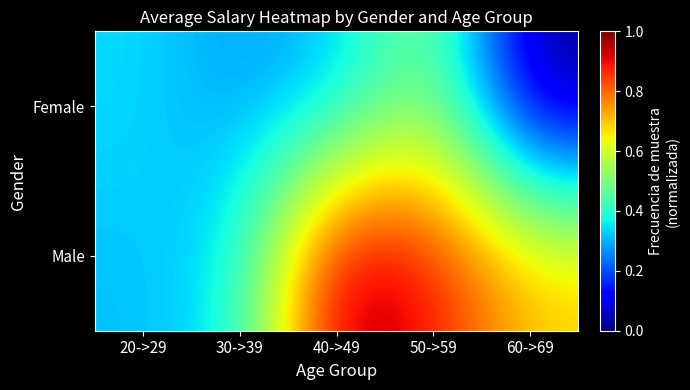

Reading left to right, what are all the values shown in this chart?

Female: 20->29=0.3	30->39=0.3	40->49=0.3	50->59=0.5	60->69=0.0
Male: 20->29=0.3	30->39=0.4	40->49=1.0	50->59=0.9	60->69=0.7